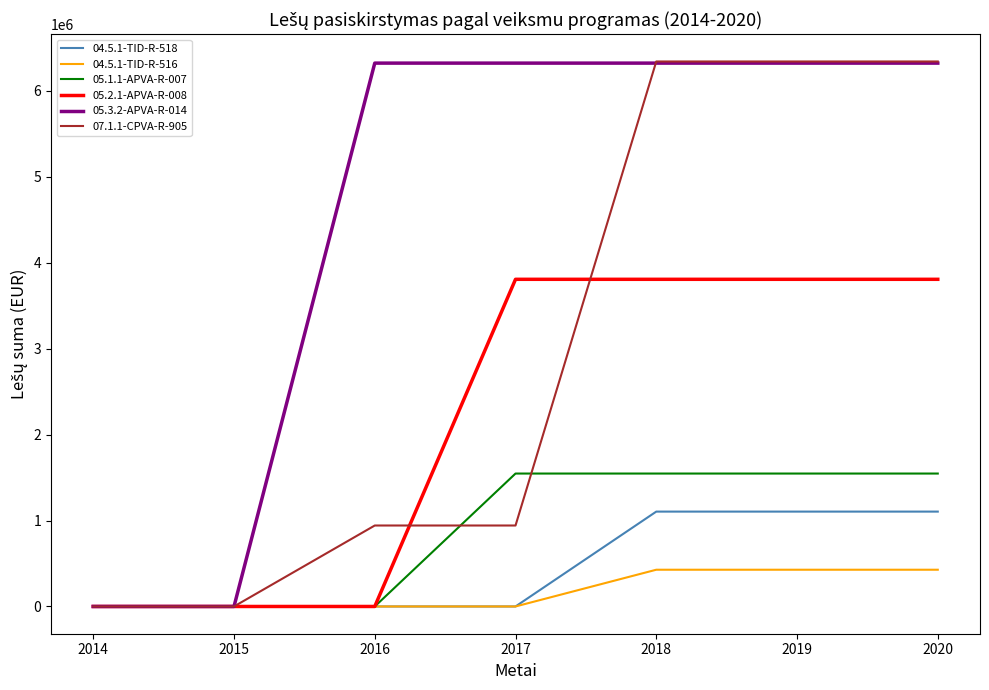

What is the greatest value displayed?

6339465.0